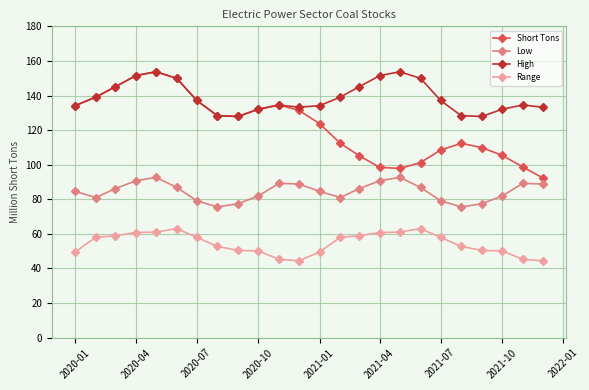

Which series has the largest total across all categories?

High